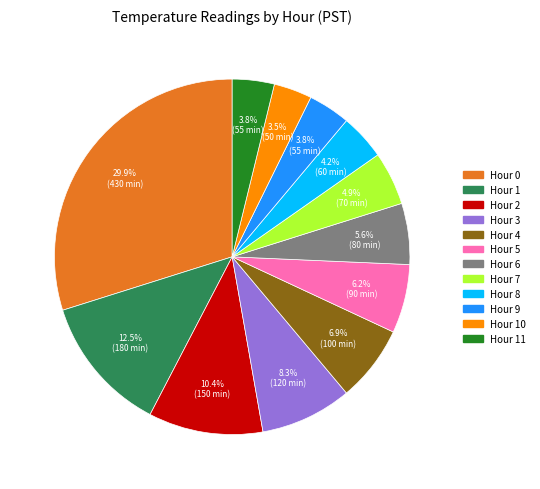

To the nearest percent, what percentage of the pie is Hour 8?

4%